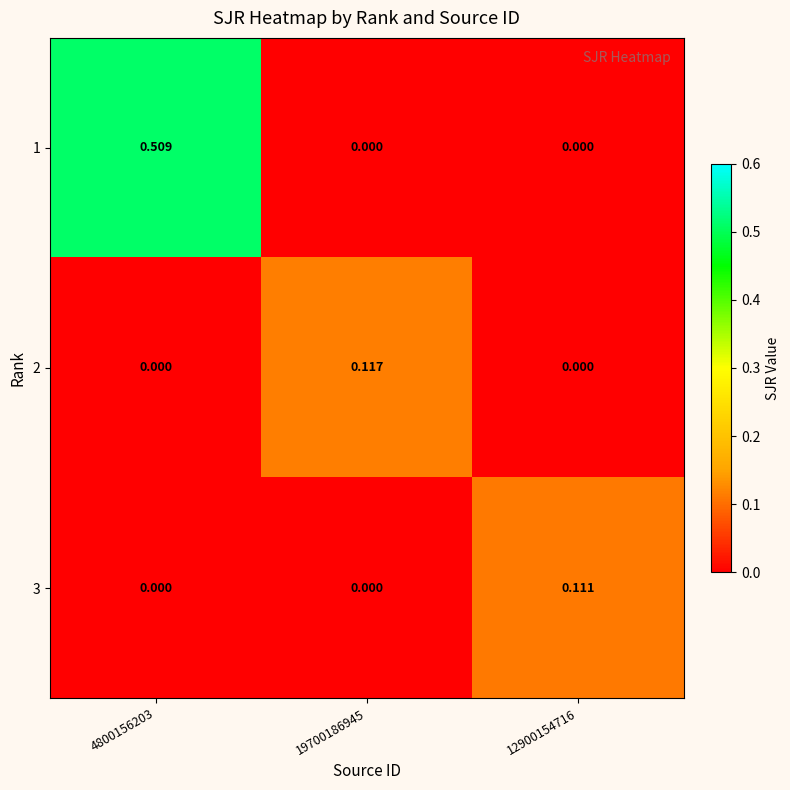

Which series has the largest range (max minus min)?

1